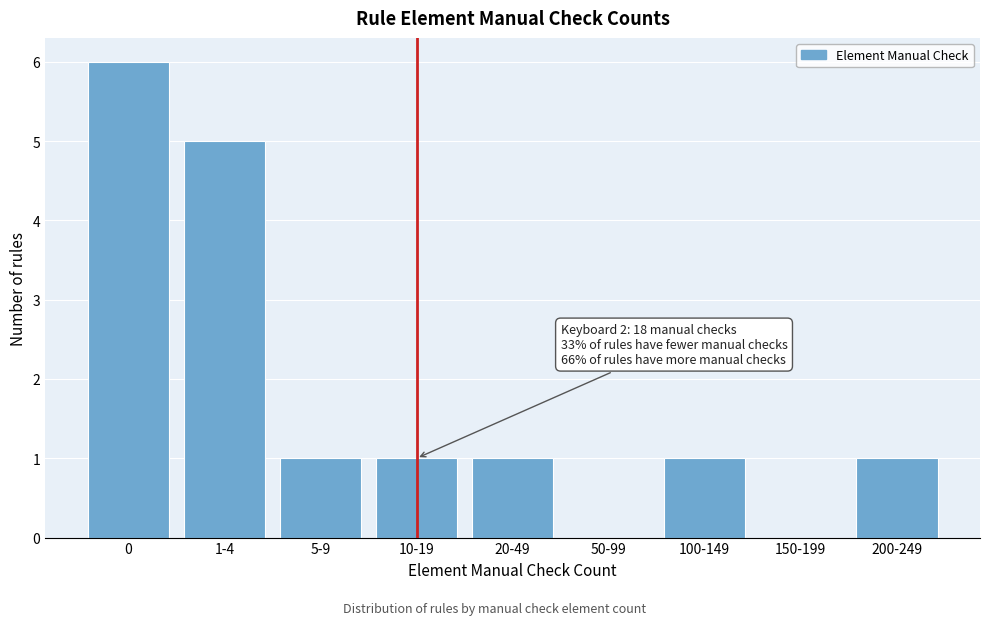

Reading left to right, what are all the values shown in this chart?

0=6	1-4=5	5-9=1	10-19=1	20-49=1	50-99=0	100-149=1	150-199=0	200-249=1